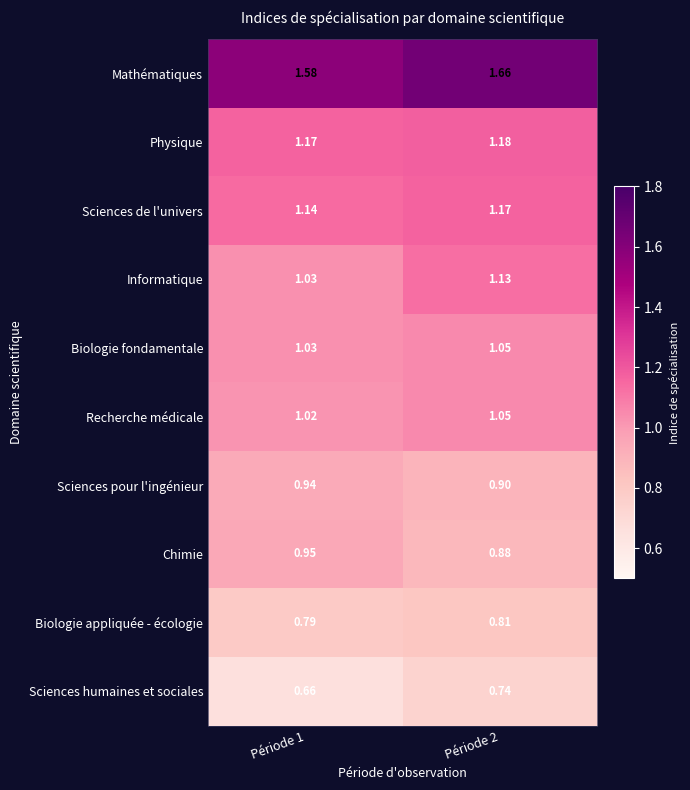

Which series has the largest range (max minus min)?

Informatique